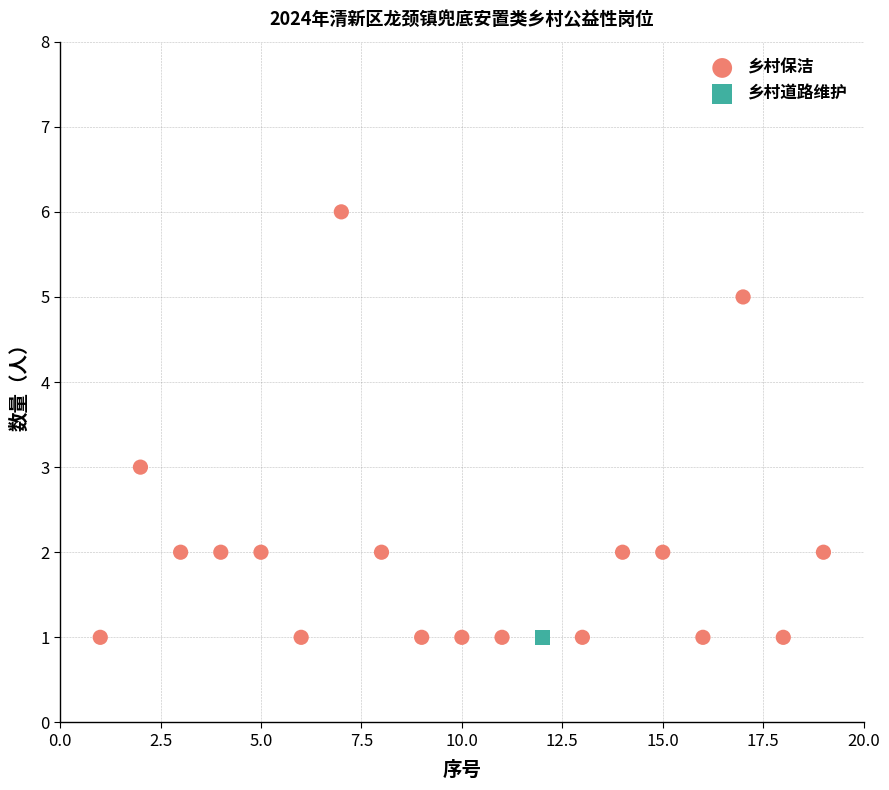

What are all the series names shown in the legend?

乡村保洁, 乡村道路维护